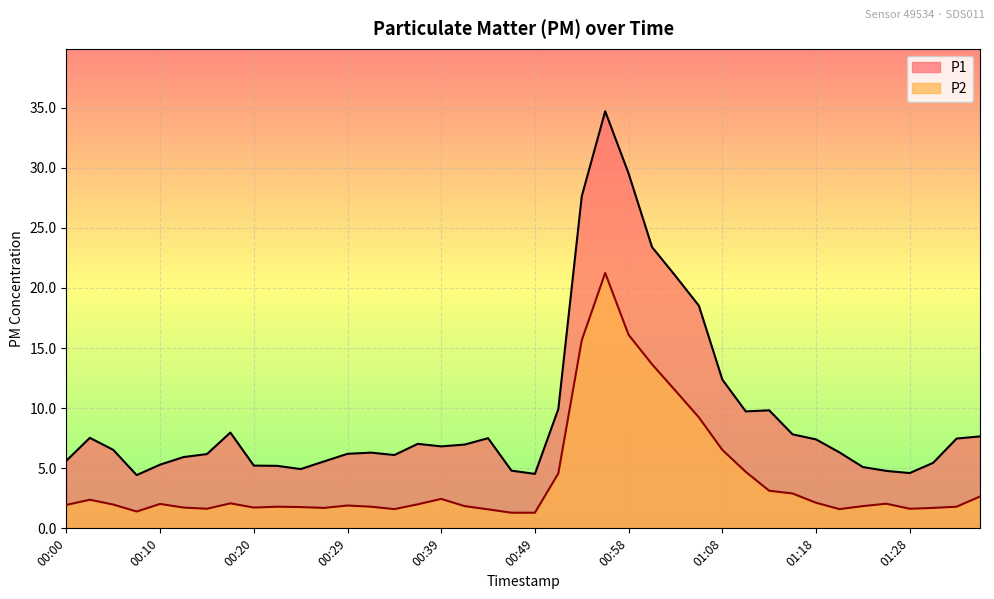

Which series changed the most between 01:08 and 01:28?

P1